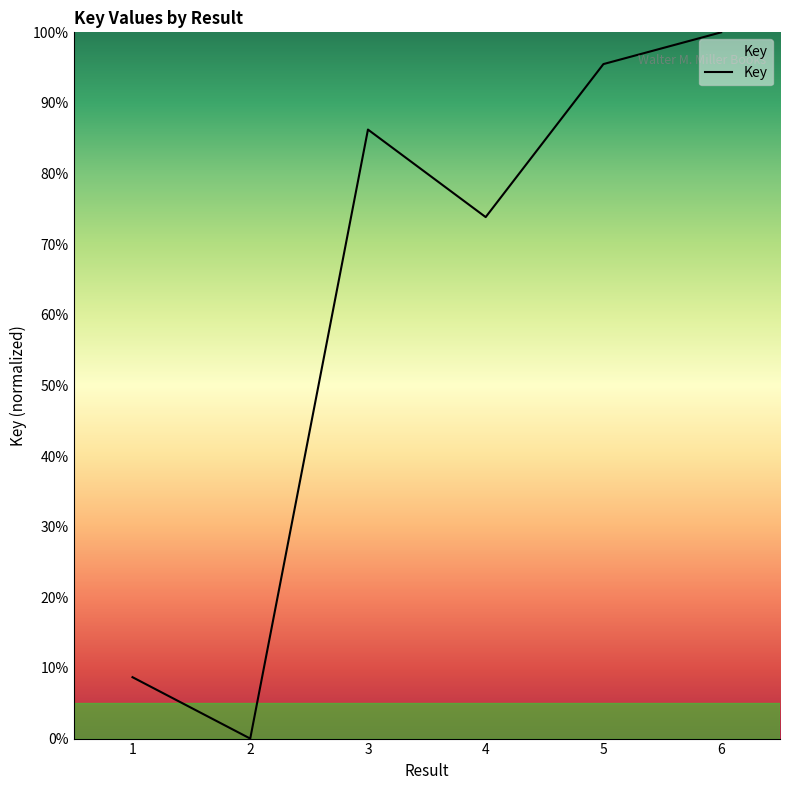

Reading left to right, what are all the values shown in this chart?

1=8.7	2=0.0	3=86.2	4=73.8	5=95.5	6=100.0